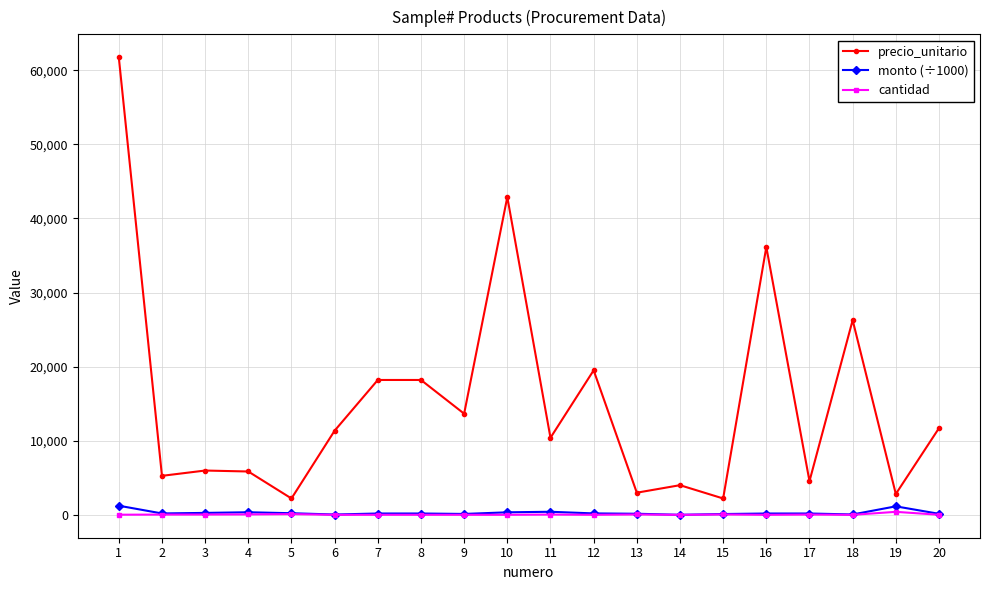

True or false: precio_unitario has more than 1 interior local peaks.

True